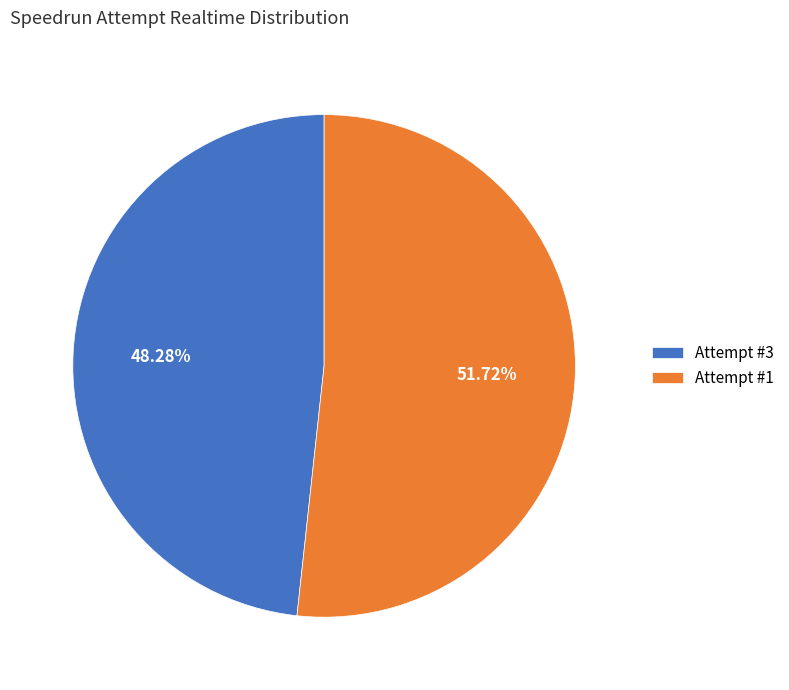

Approximately how many times larger is the value at Attempt #1 compared to Attempt #3?

1.1